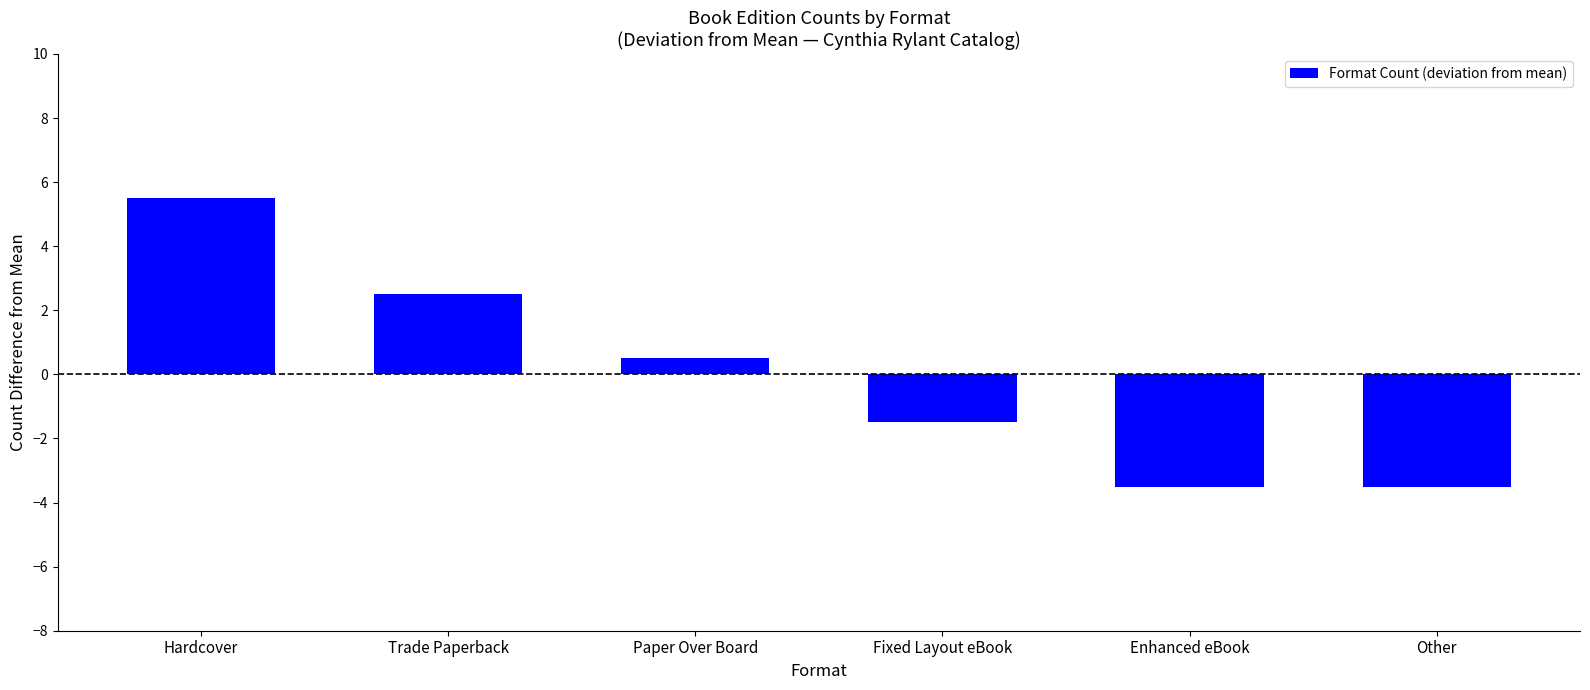

The value at Paper Over Board is 0.5. True or false?

True